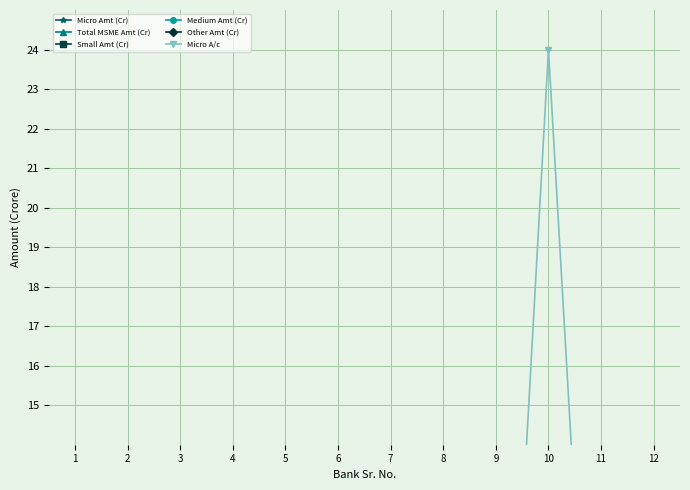

Between 6 and 10, which is larger?

10